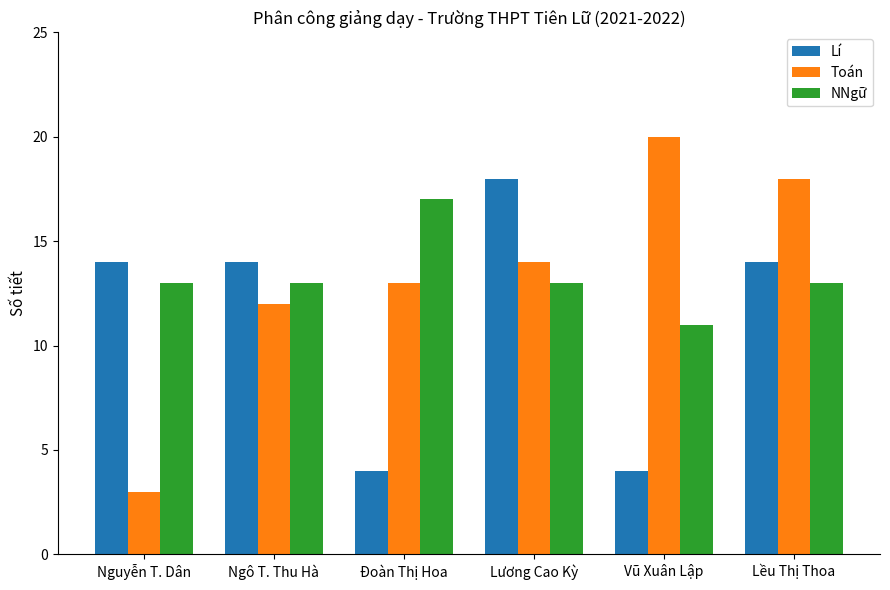

What is the label of the 1st bar from the right?

Lều Thị Thoa